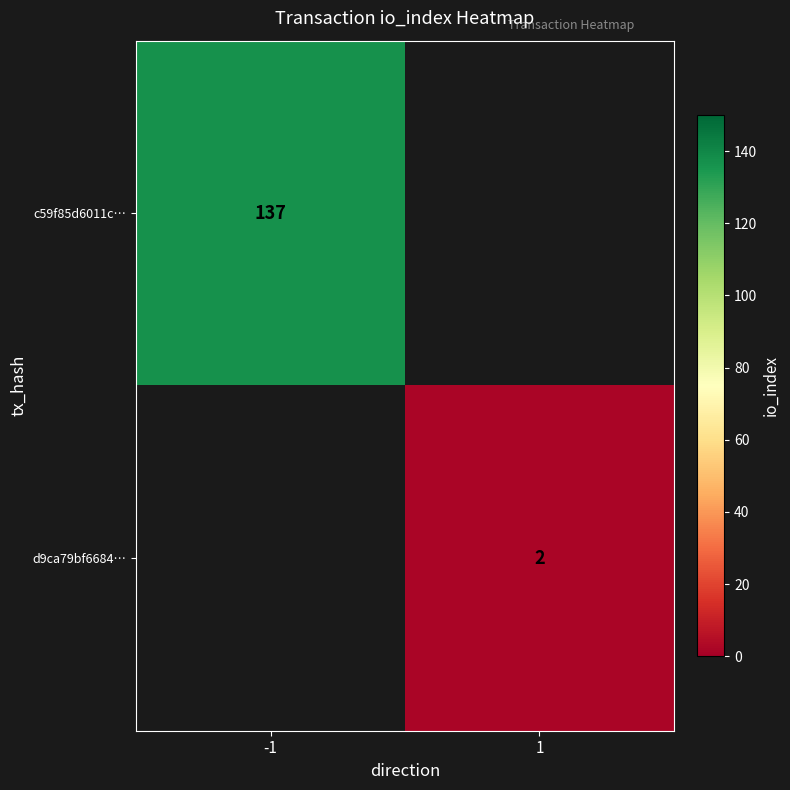

Is it true that c59f85d6011c… equals 137 at -1?

True